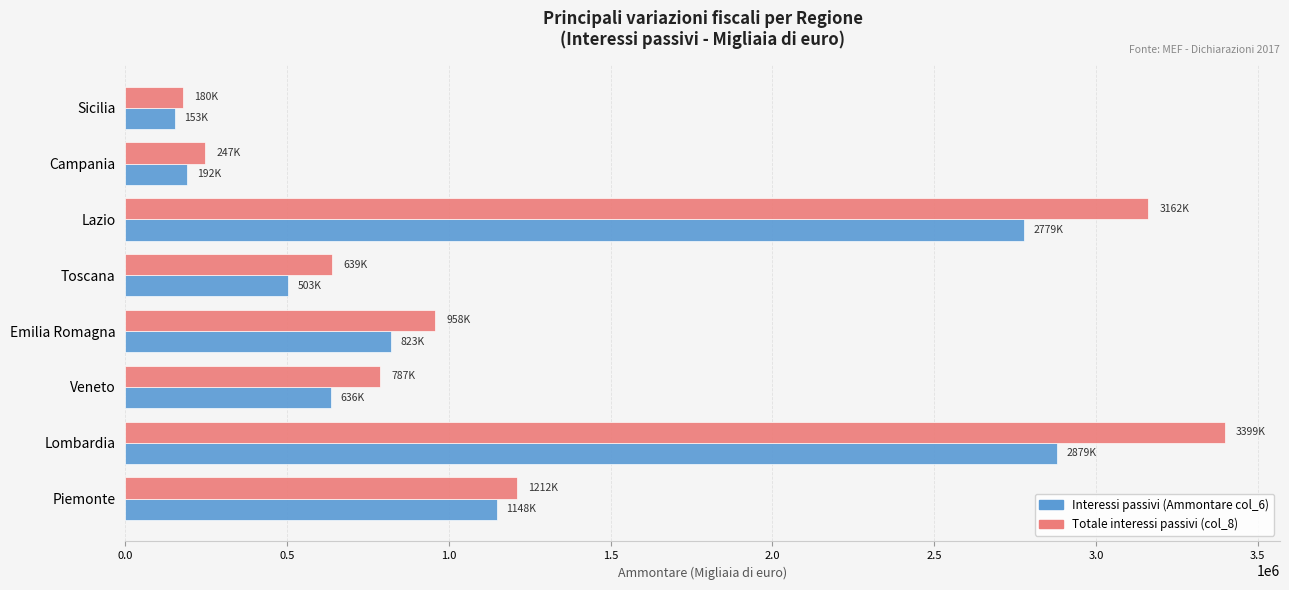

What is the minimum value for Totale interessi passivi (col_8)?

179633